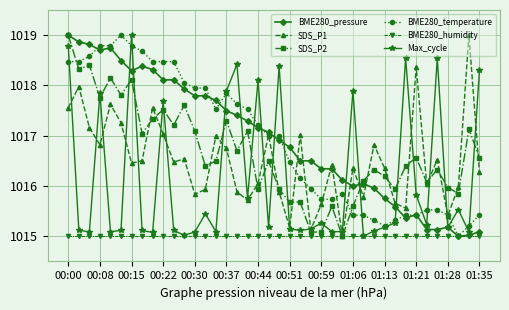

What is the difference between the maximum and minimum values in the BME280_temperature series?

4.0